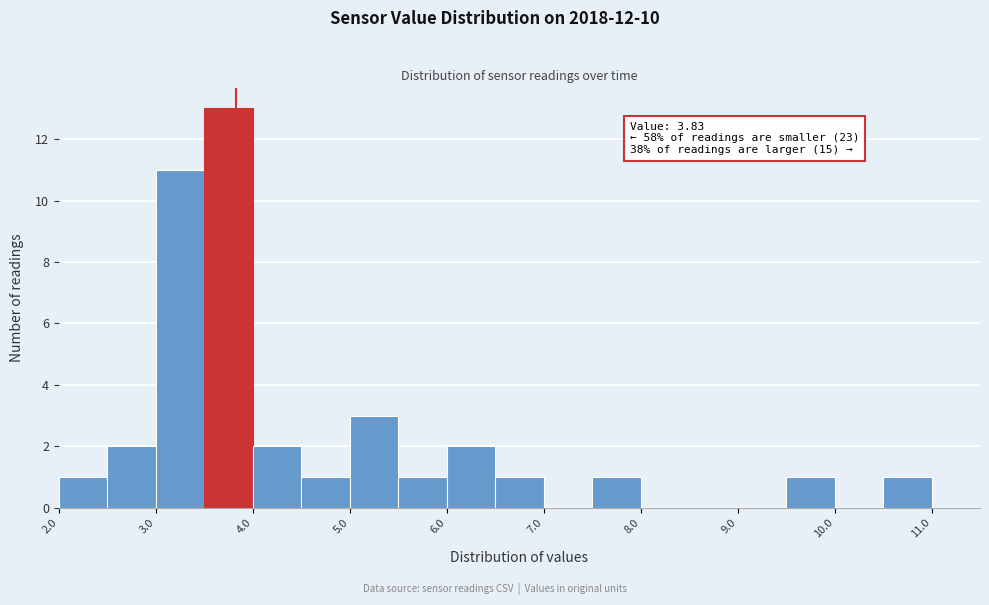

Over which range of the x-axis is the bar tallest?

3.5 to 4.0